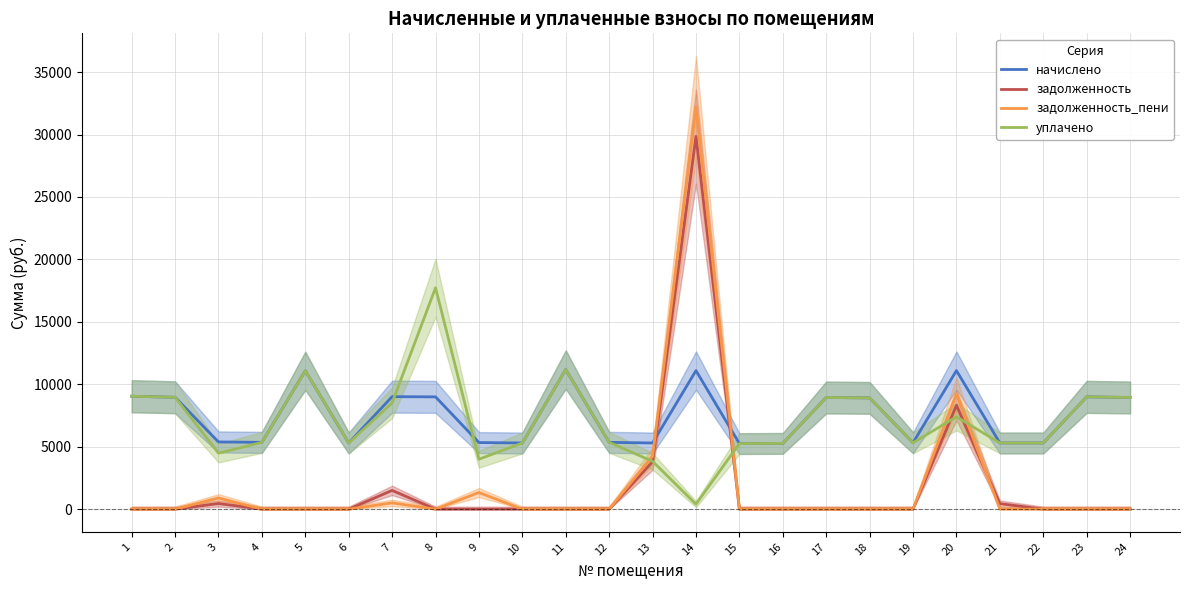

Is it true that задолженность_пени equals 0.0 at 6?

True